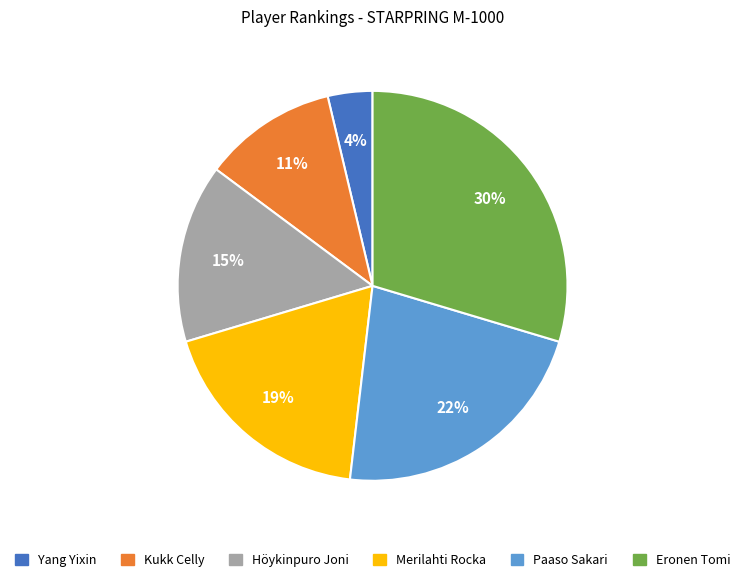

What is the ratio of the value at Kukk Celly to the value at Eronen Tomi?

0.4